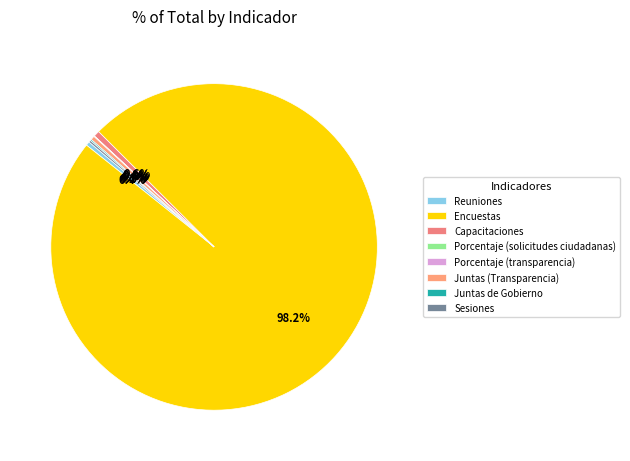

How many slices are in this pie chart?

8